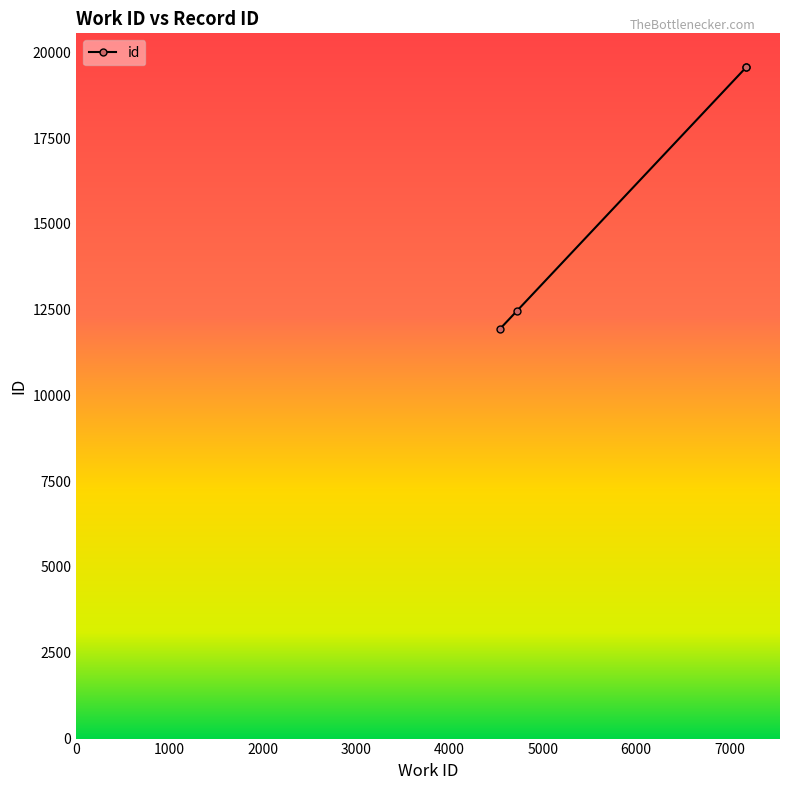

What is the difference between the maximum and minimum values?

7624